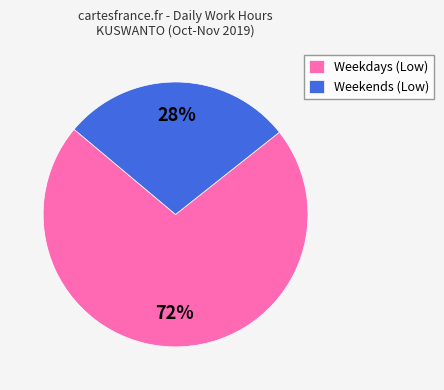

Which slice is the largest?

Weekdays (Low)